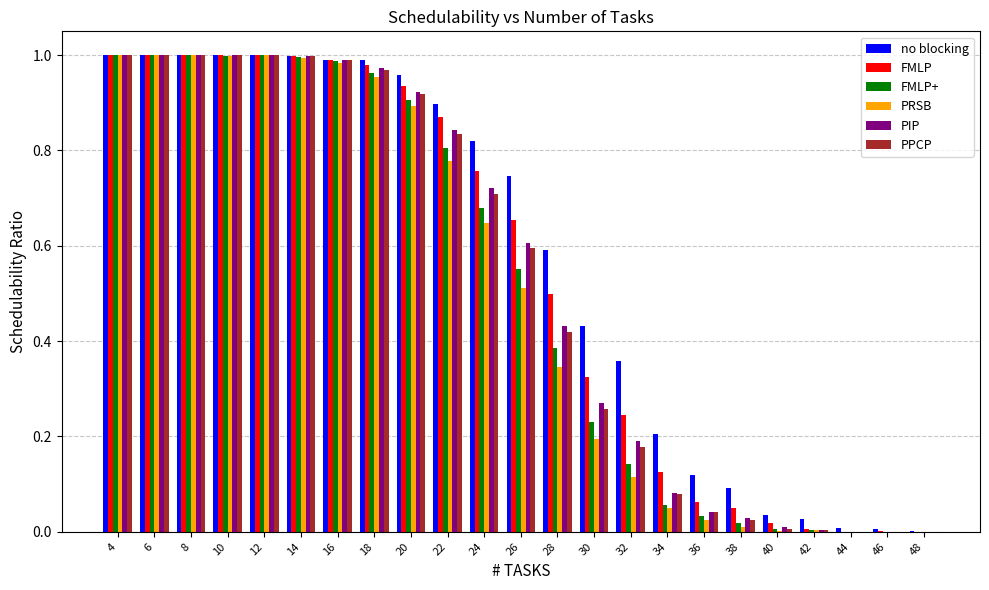

Is the value of FMLP+ at 30 greater than the value of no blocking at 10?

No